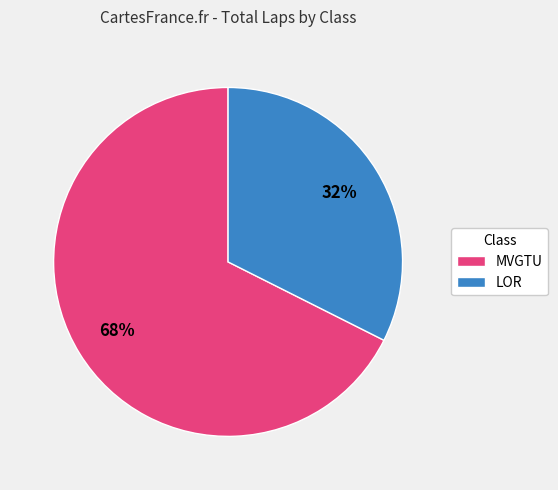

Is it true that MVGTU is 17% of the pie?

False